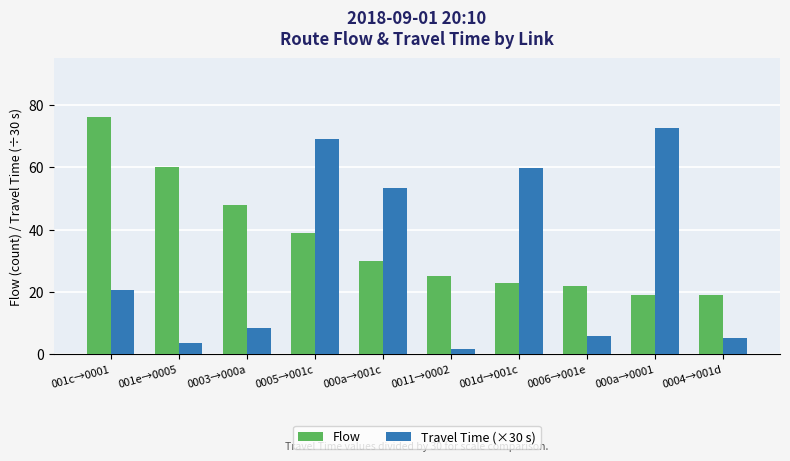

The value of Travel Time (×30 s) at 000a→001c is 53.4. True or false?

True